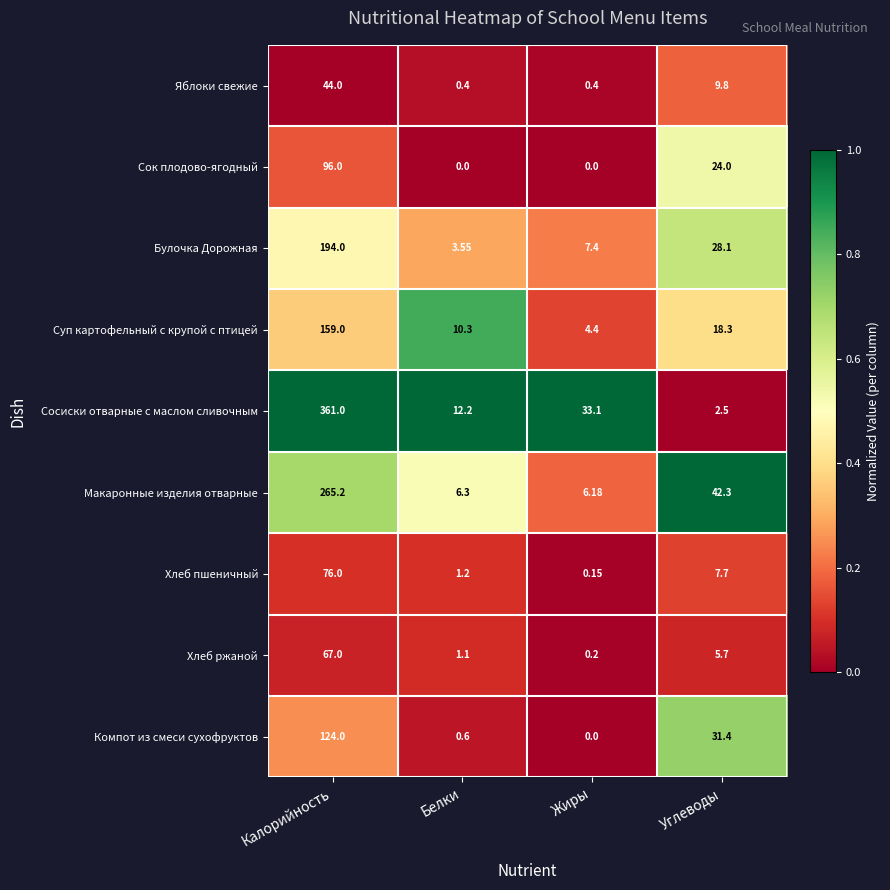

What is the total value across all series at Калорийность?

1386.2